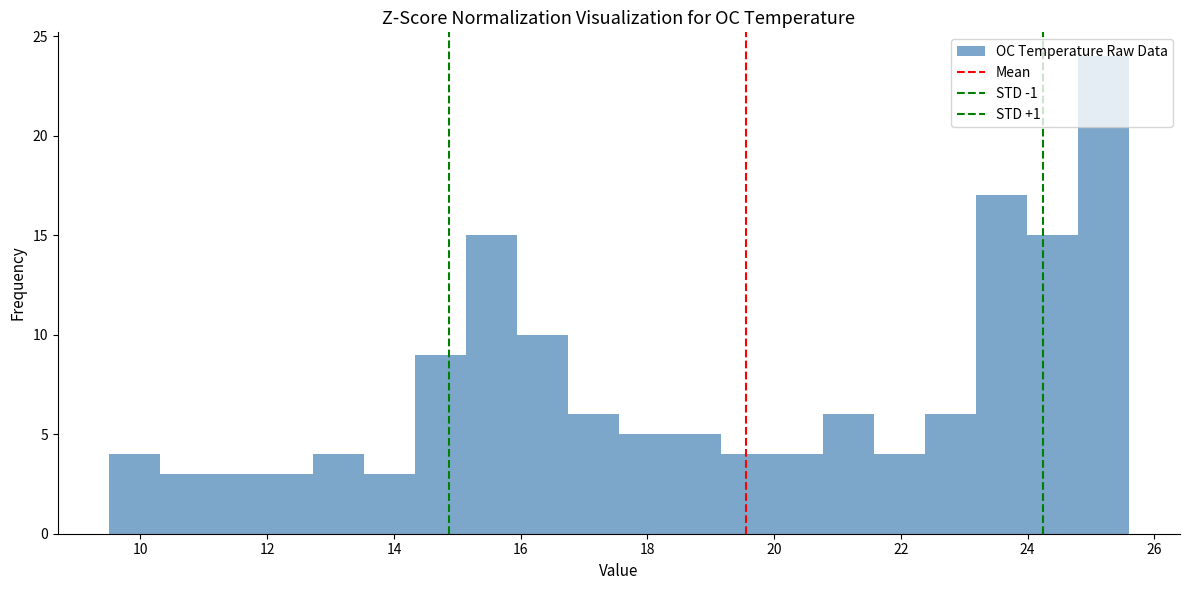

Reading left to right, list every bar in this chart as the range it spans on the x-axis followed by its height. Neither the bar edges nor the heights are printed on the chart, so give them approximately, as read against the axes.

9.6 to 10.4: 4
10.4 to 11.2: 3
11.2 to 12.0: 3
12.0 to 12.8: 3
12.8 to 13.6: 4
13.6 to 14.4: 3
14.4 to 15.2: 9
15.2 to 16.0: 15
16.0 to 16.8: 10
16.8 to 17.6: 6
17.6 to 18.4: 5
18.4 to 19.2: 5
19.2 to 20.0: 4
20.0 to 20.8: 4
20.8 to 21.6: 6
21.6 to 22.4: 4
22.4 to 23.2: 6
23.2 to 24.0: 17
24.0 to 24.8: 15
24.8 to 25.6: 24